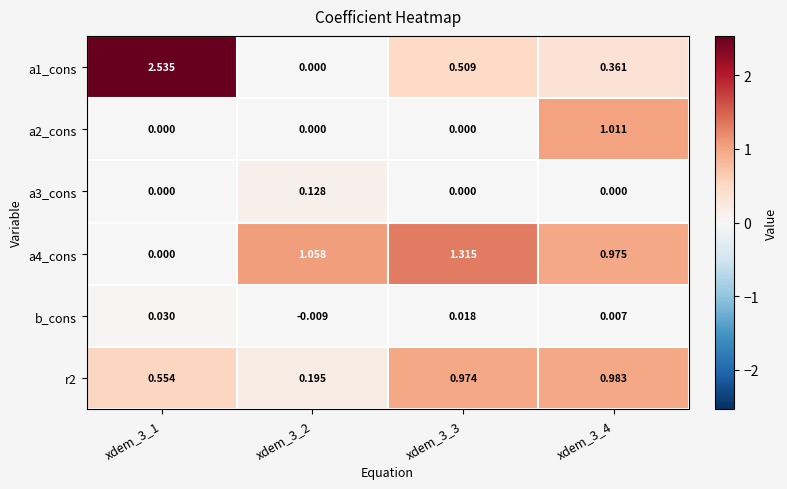

How many data points in a3_cons are above 0?

1